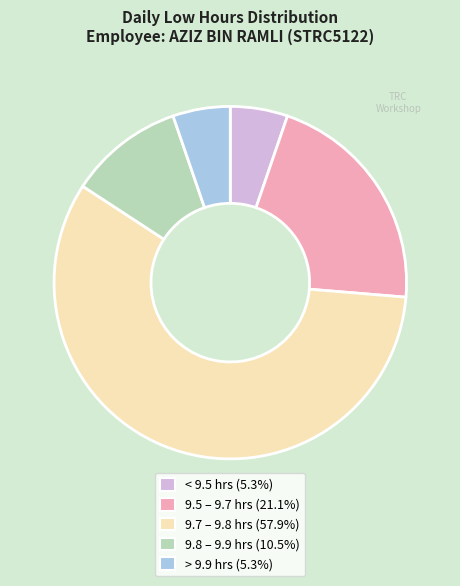

Does any single category account for the majority?

Yes